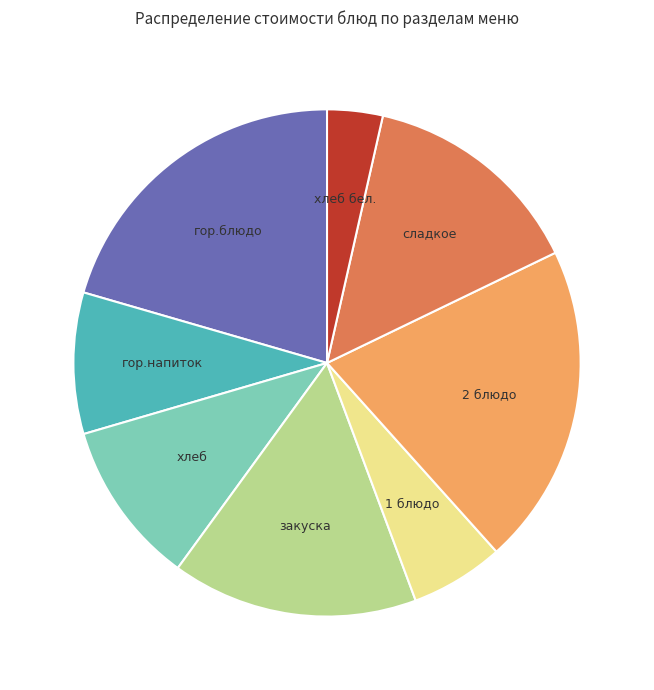

What is the ratio of the value at 2 блюдо to the value at хлеб?

2.0